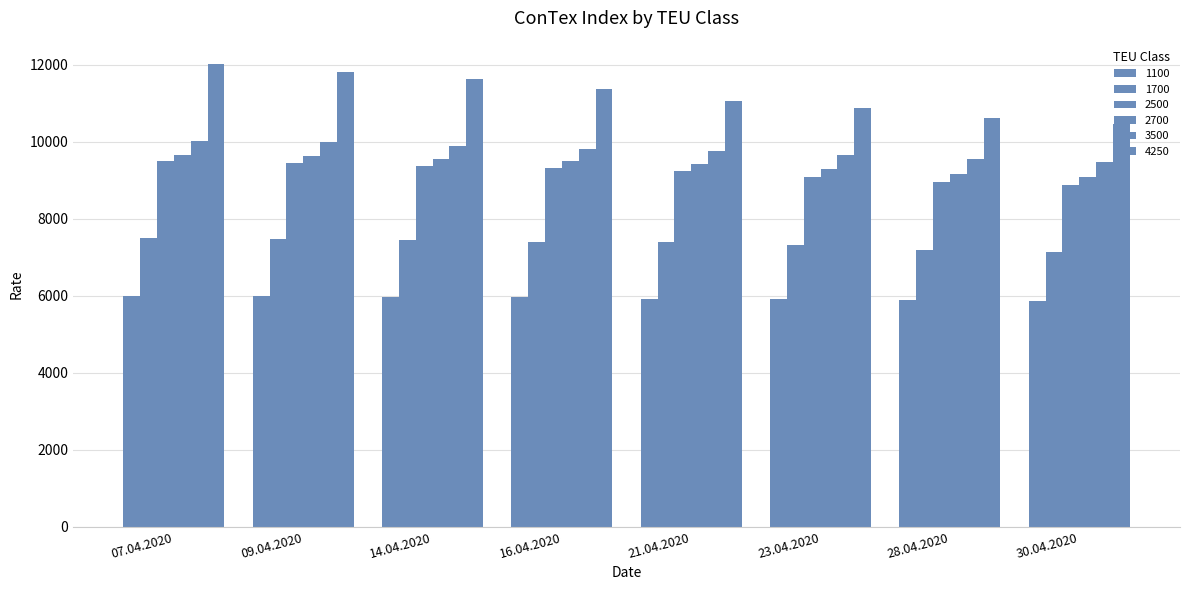

What is the difference between the maximum and minimum values in the 2500 series?

608